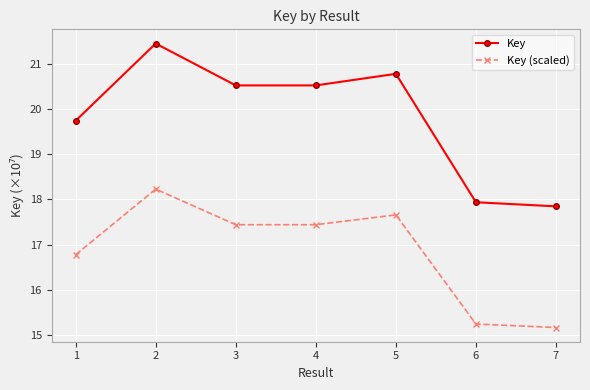

At which category does the chart reach its minimum across all series?

7